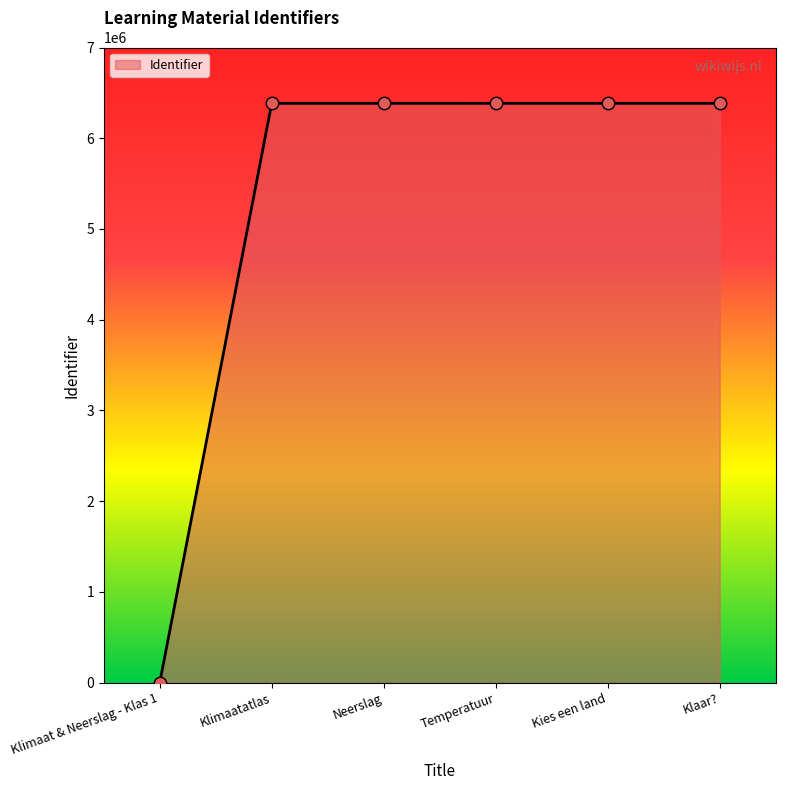

What is the change in value from Klimaatatlas to Temperatuur?

+132